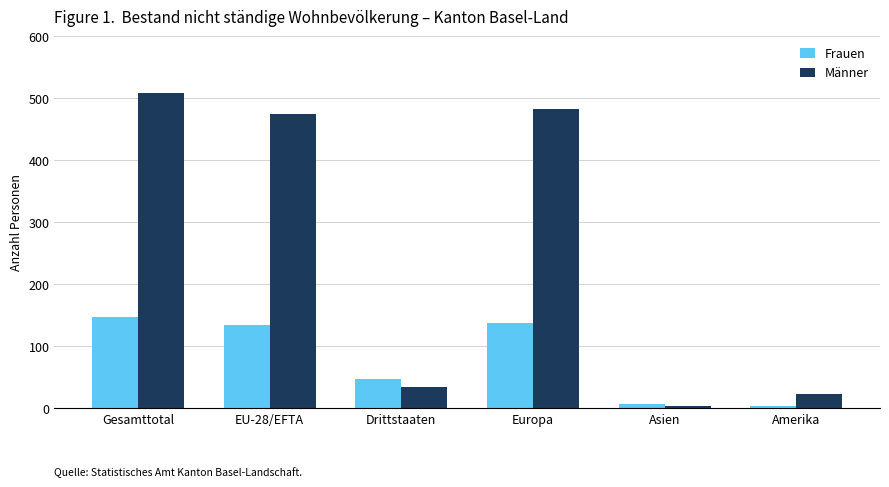

What is the average value of the Männer series?

254